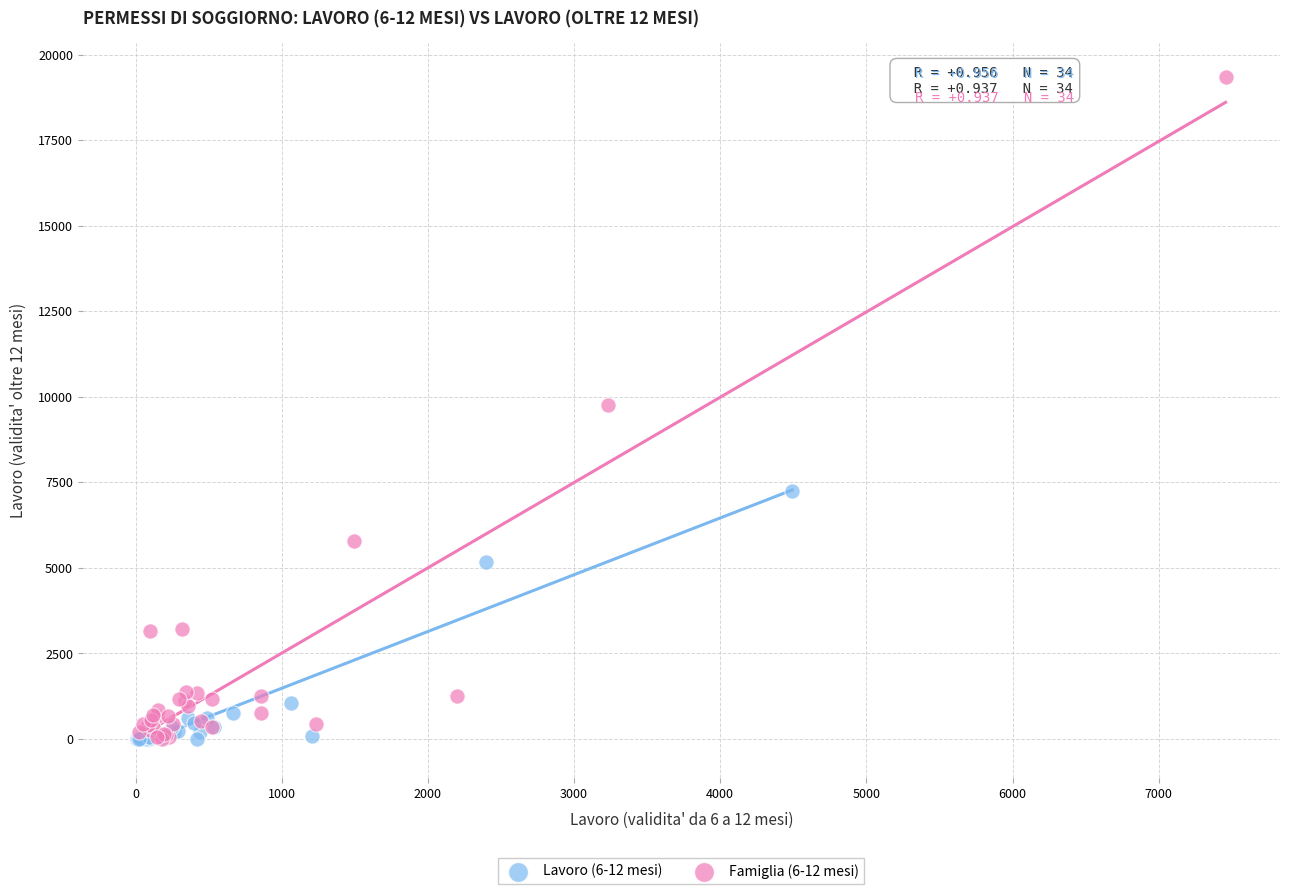

Which series has the widest spread of Y values?

Famiglia (6-12 mesi)